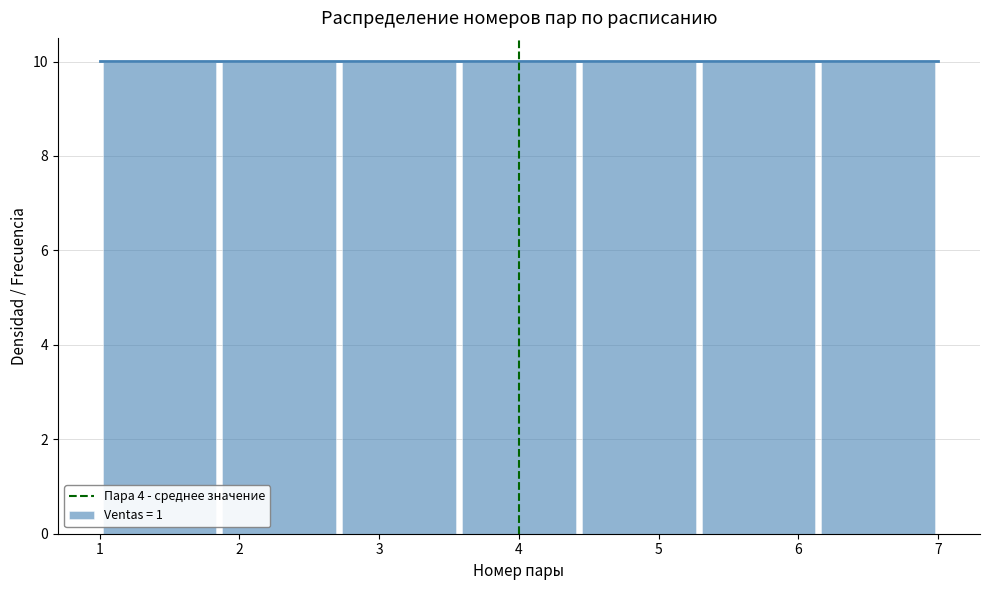

What is the height of the bar covering 2.7 to 3.6 on the x-axis? Neither the bar edges nor the heights are printed on the chart, so give them approximately, as read against the axes.

10